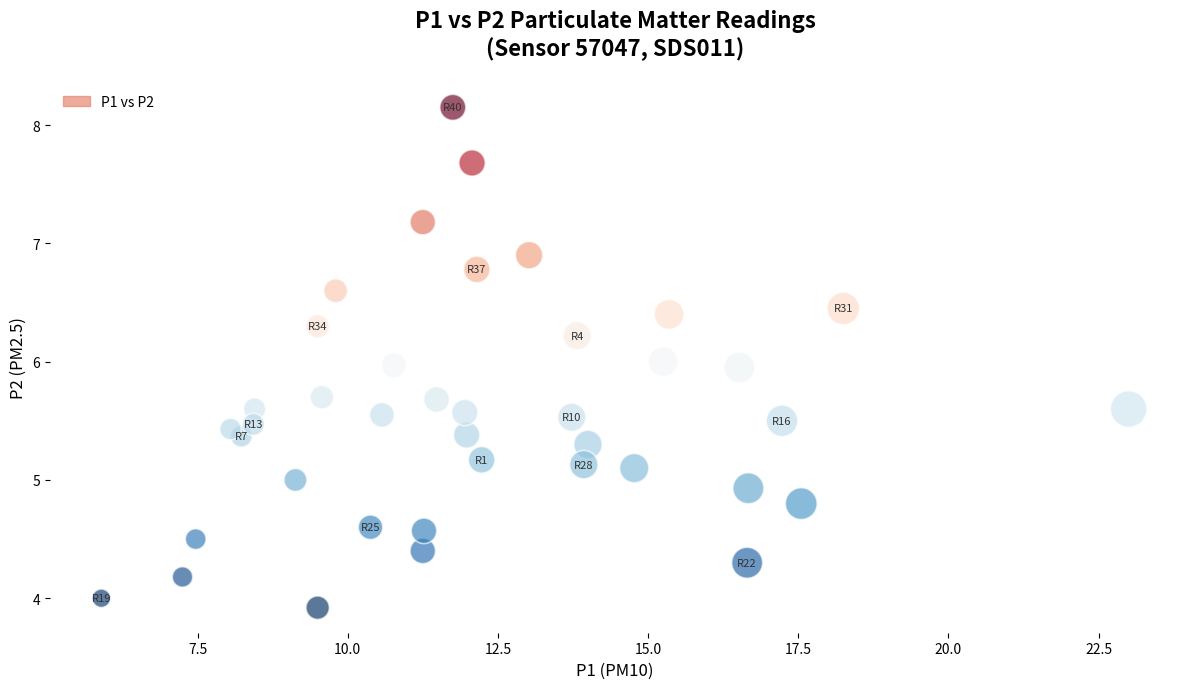

What is the range of Y values (max minus min)?

4.2